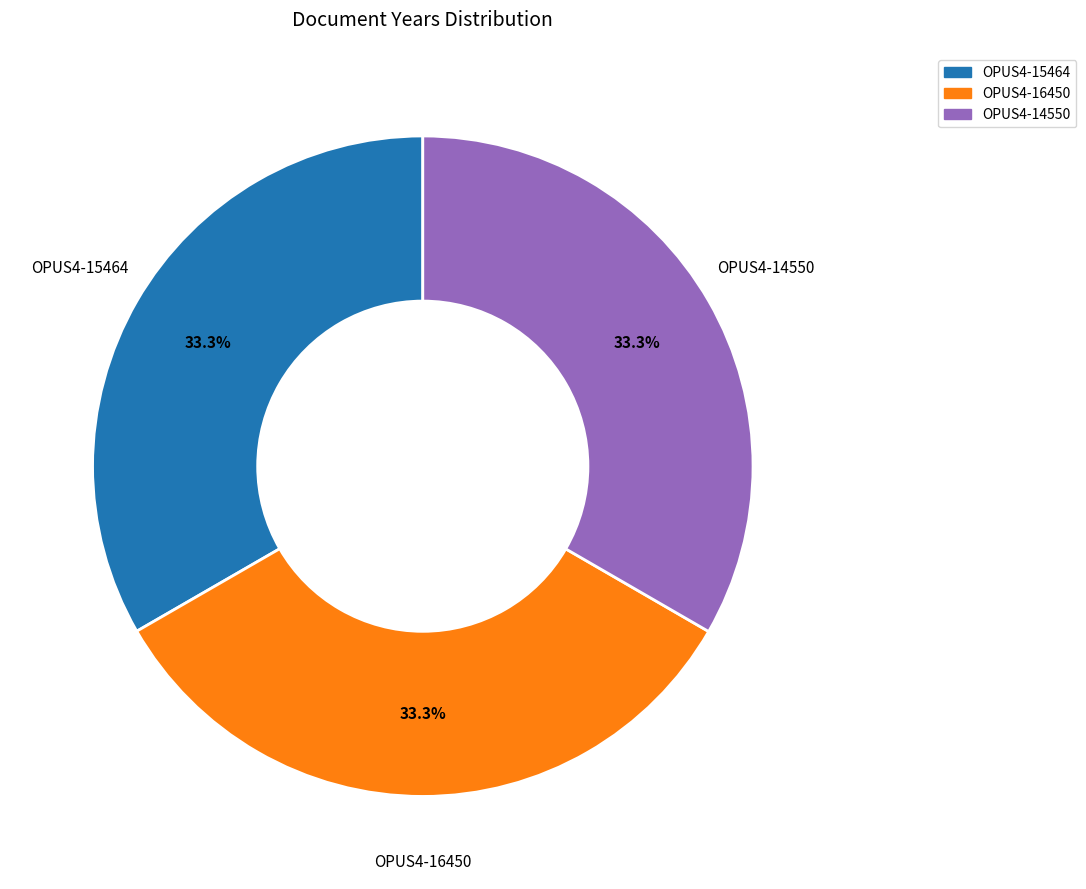

What is the total percentage of OPUS4-14550 and OPUS4-15464?

66.7%